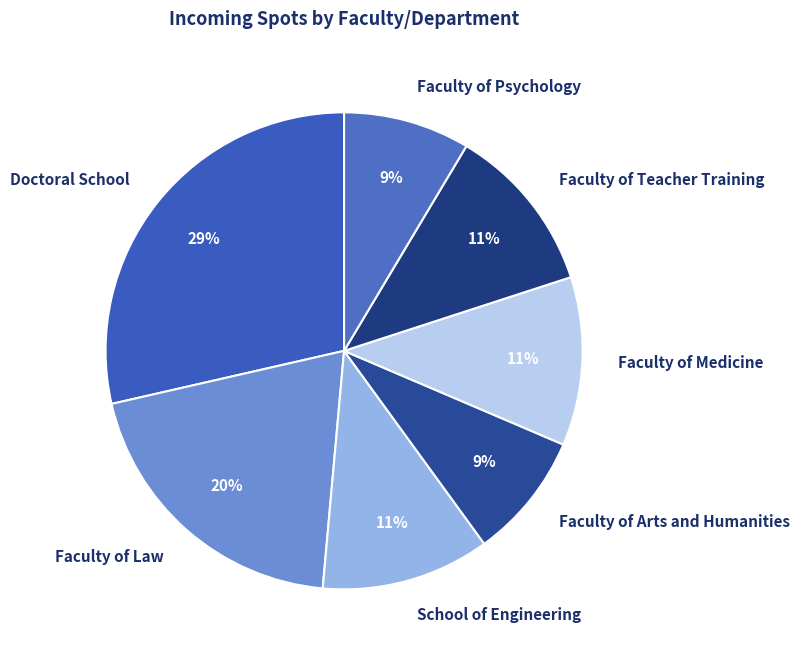

Count the number of slices in the pie.

7